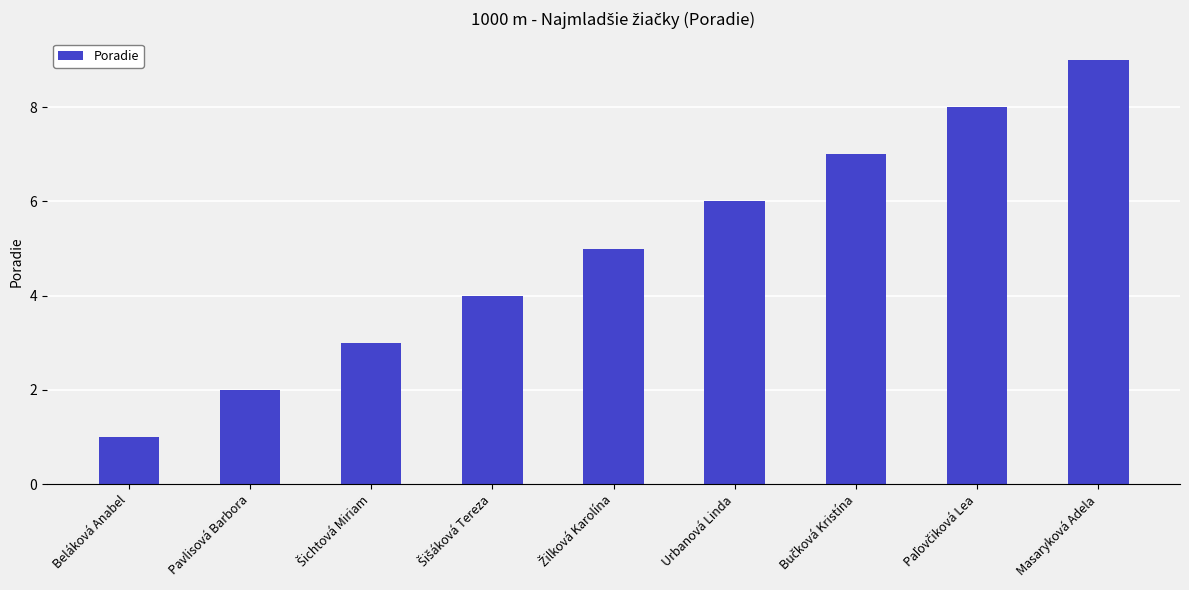

What is the difference between the maximum and minimum values?

8